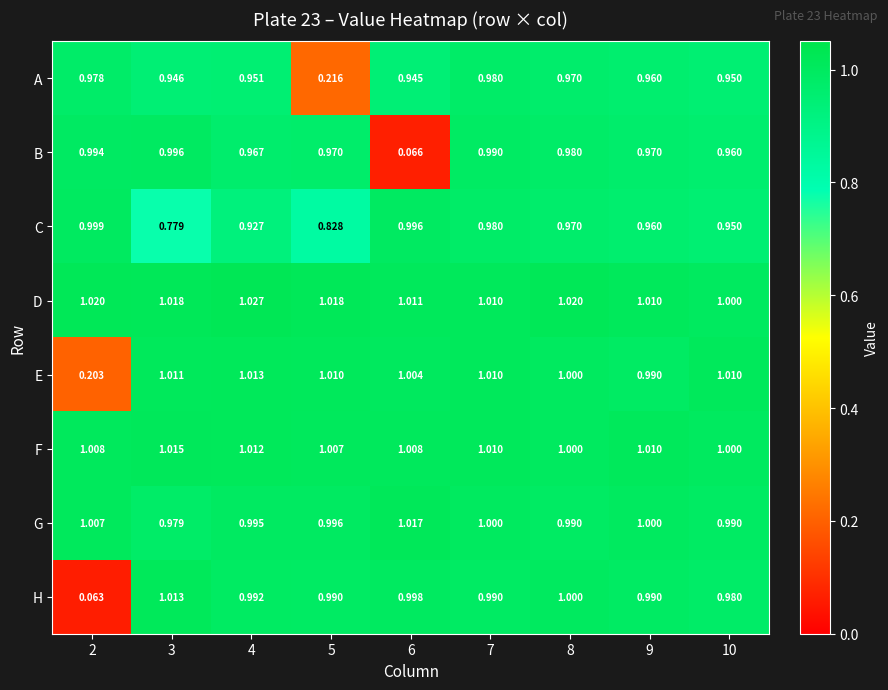

Which series has the largest range (max minus min)?

H